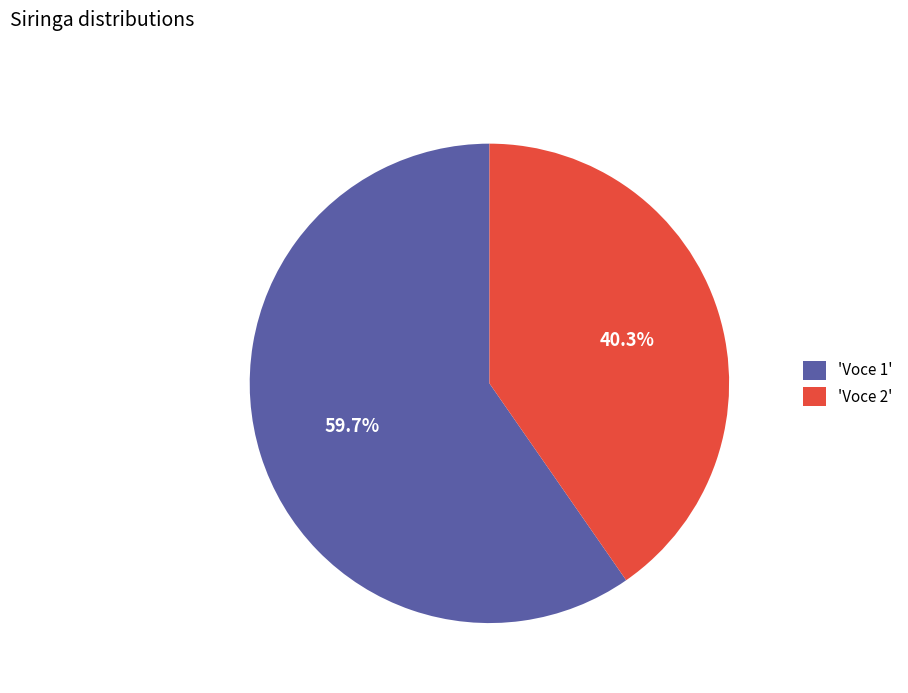

What percentage is NOT represented by 'Voce 1'?

40.3%